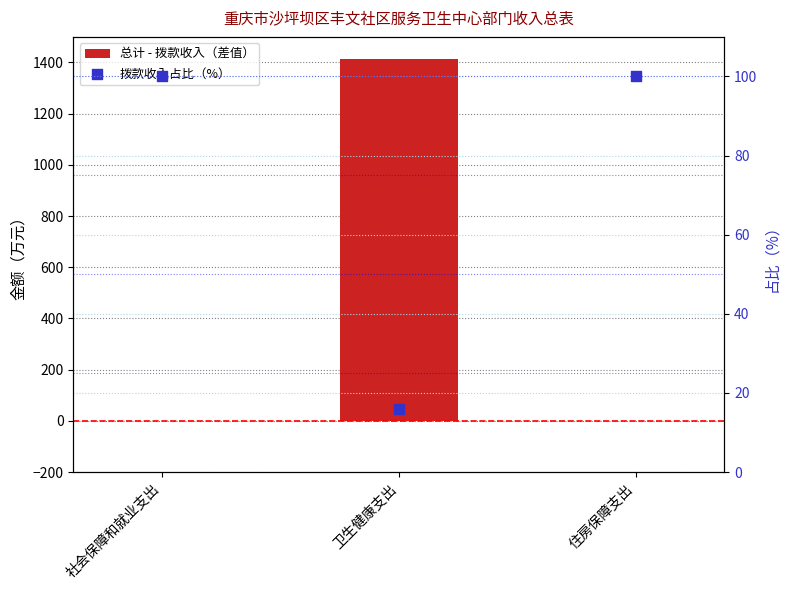

At how many categories does at least one series exceed 228?

1